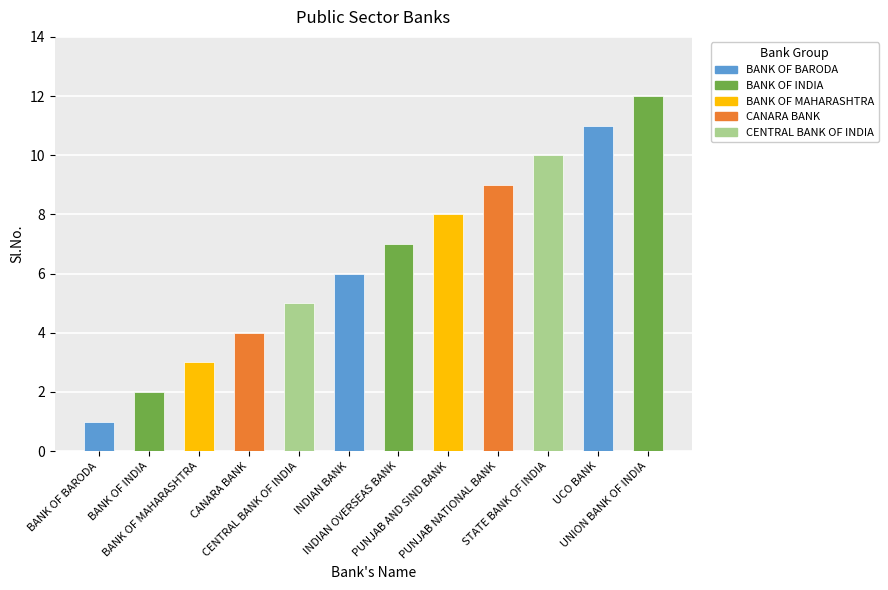

What is the greatest value displayed?

12